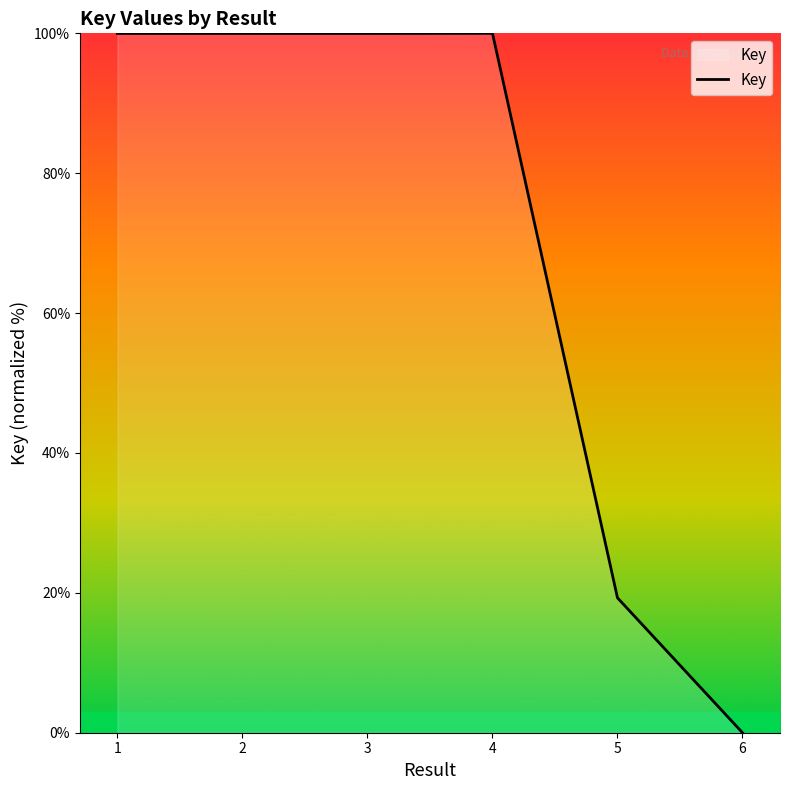

How many positive values are there?

5